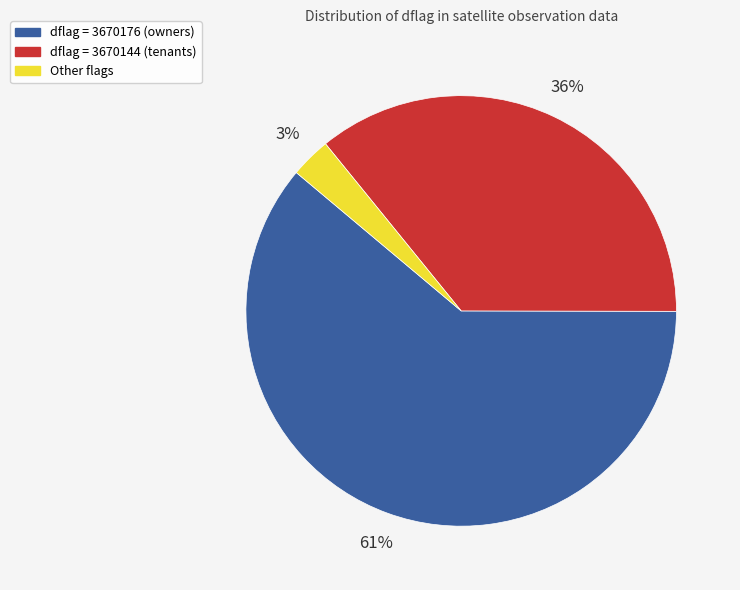

To the nearest percent, what is the difference between the largest and smallest slice percentages?

58%